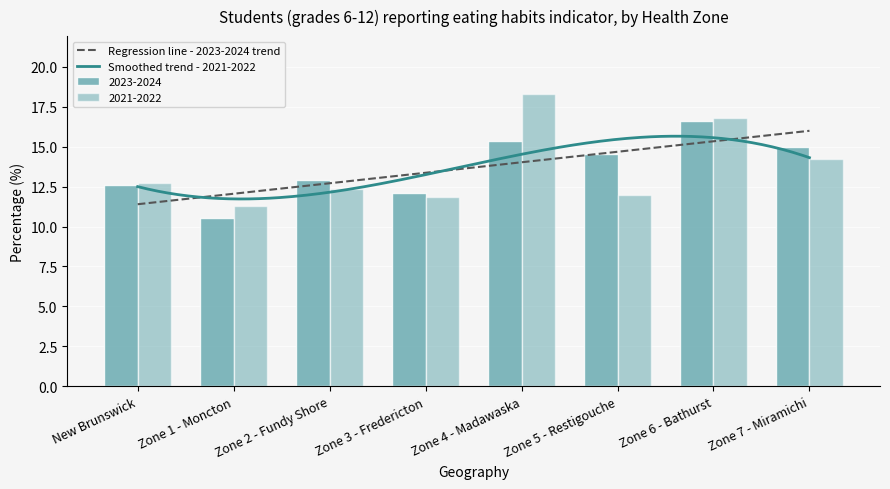

How many values in the 2023-2024 series exceed 14?

4